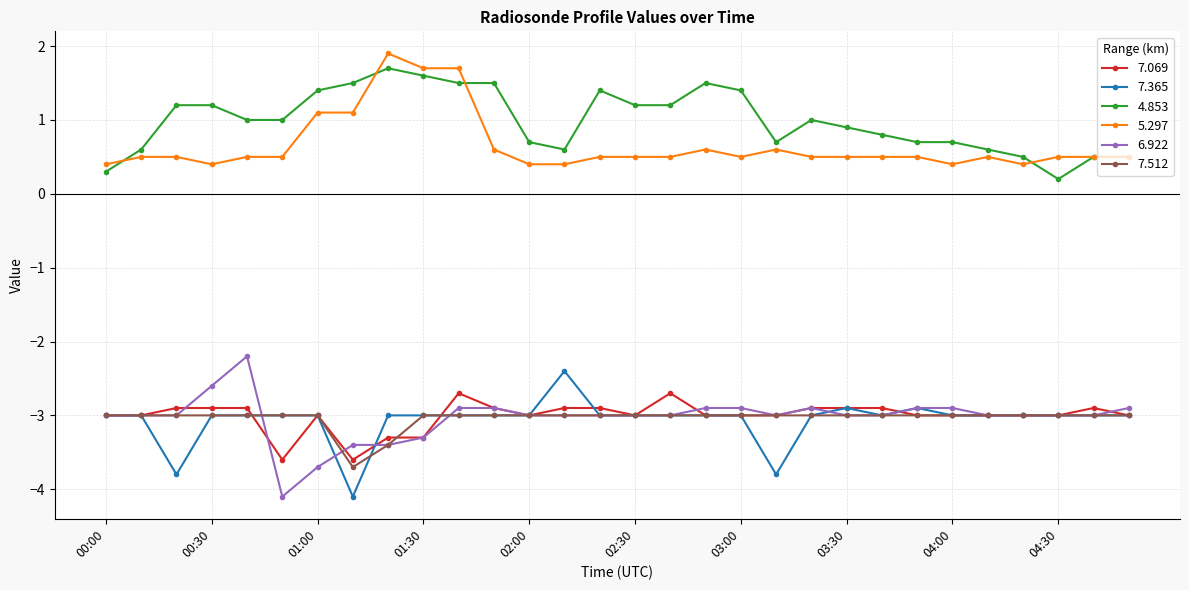

What is the value of the 7.069 point at the 19th from the left?

-3.0